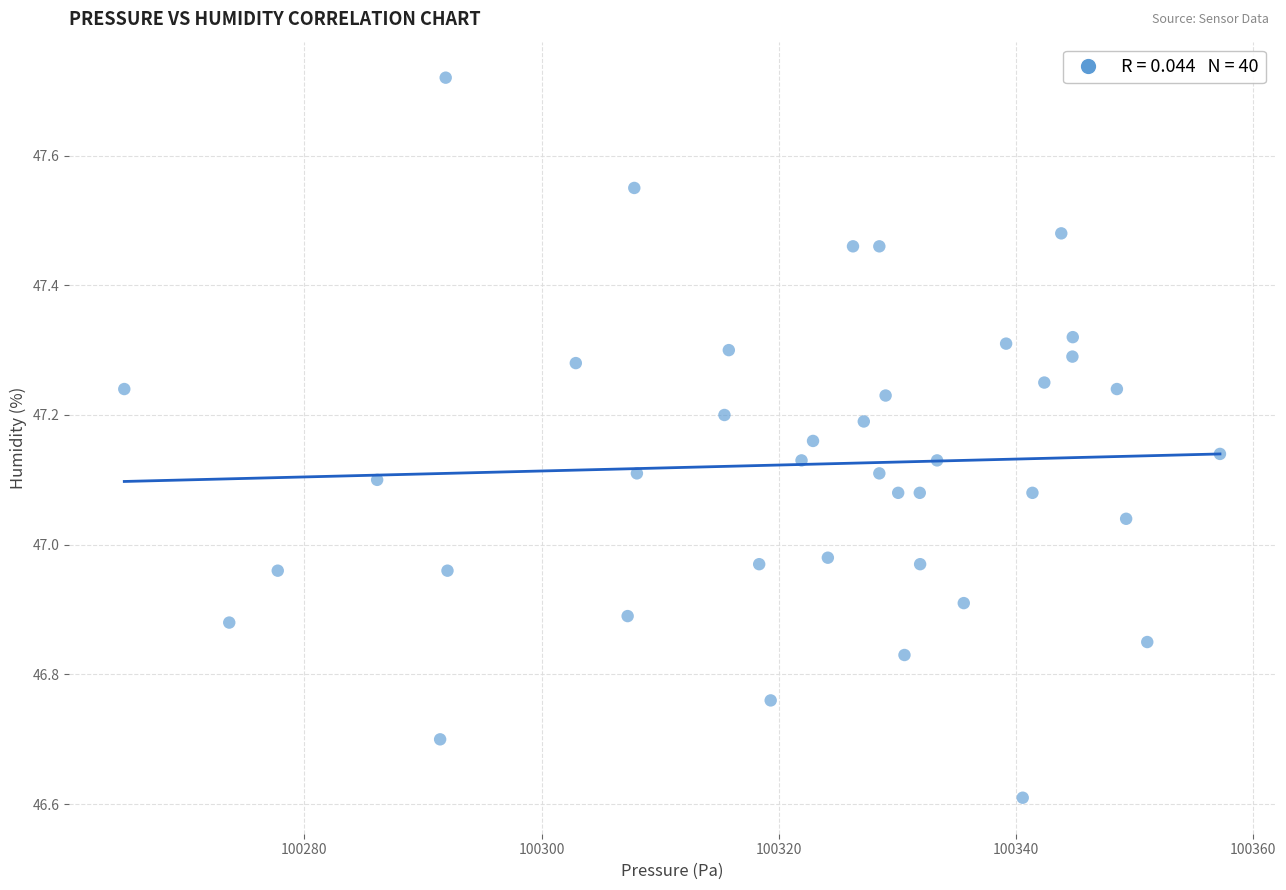

What is the range of Y values (max minus min)?

1.1